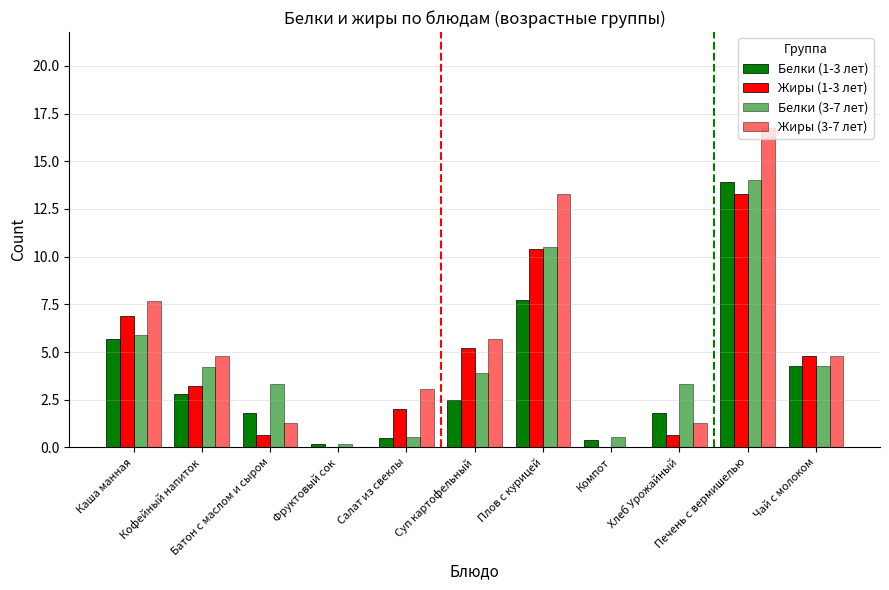

Is it true that Белки (3-7 лет) equals 15.4 at Плов с курицей?

False